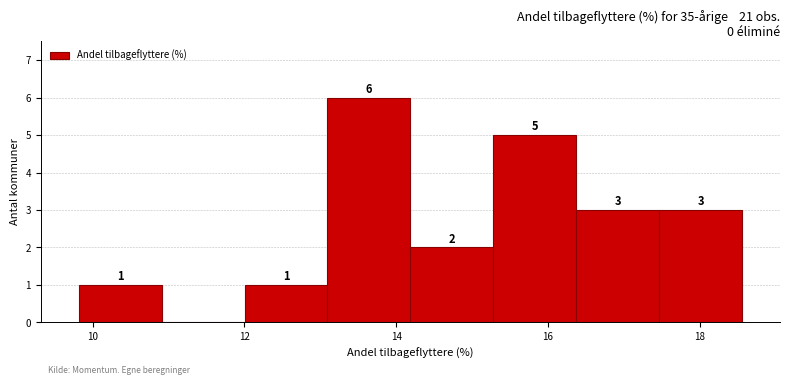

Which range on the x-axis has the tallest bar?

13.0 to 14.2